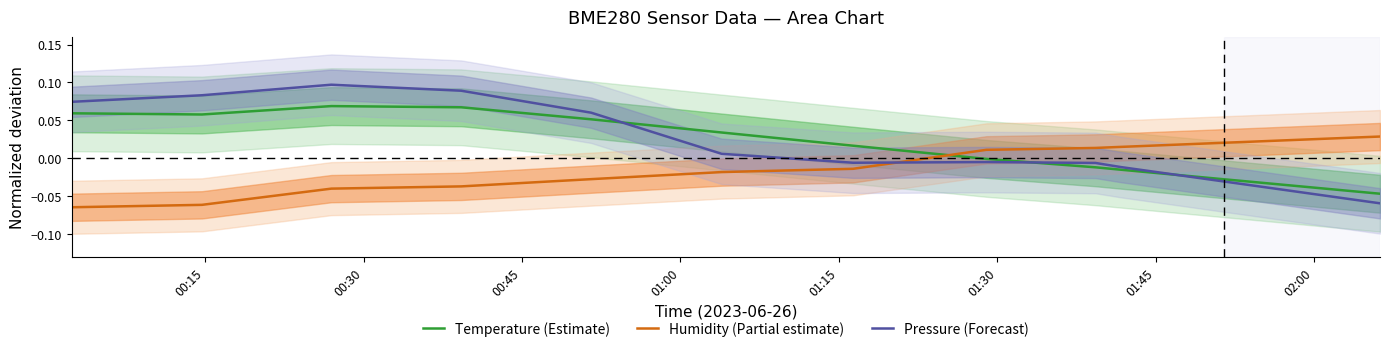

How many times do Pressure (Forecast) and Humidity (Partial estimate) cross each other?

1